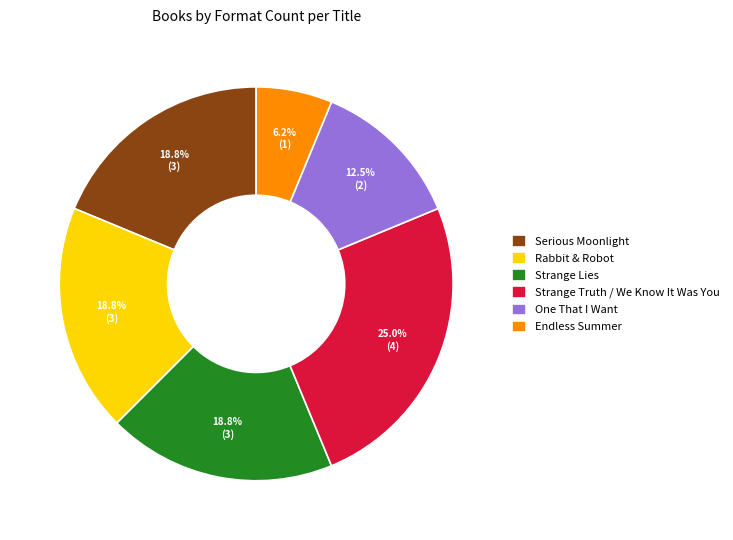

Count the number of slices in the pie.

6